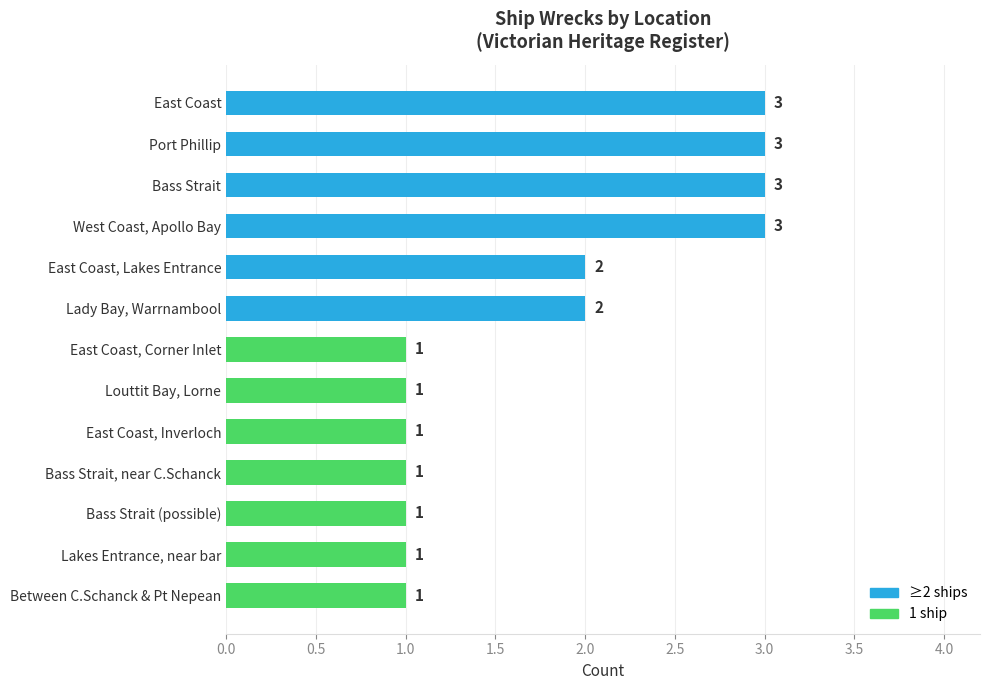

Is it true that the value at Bass Strait (possible) is 1?

True